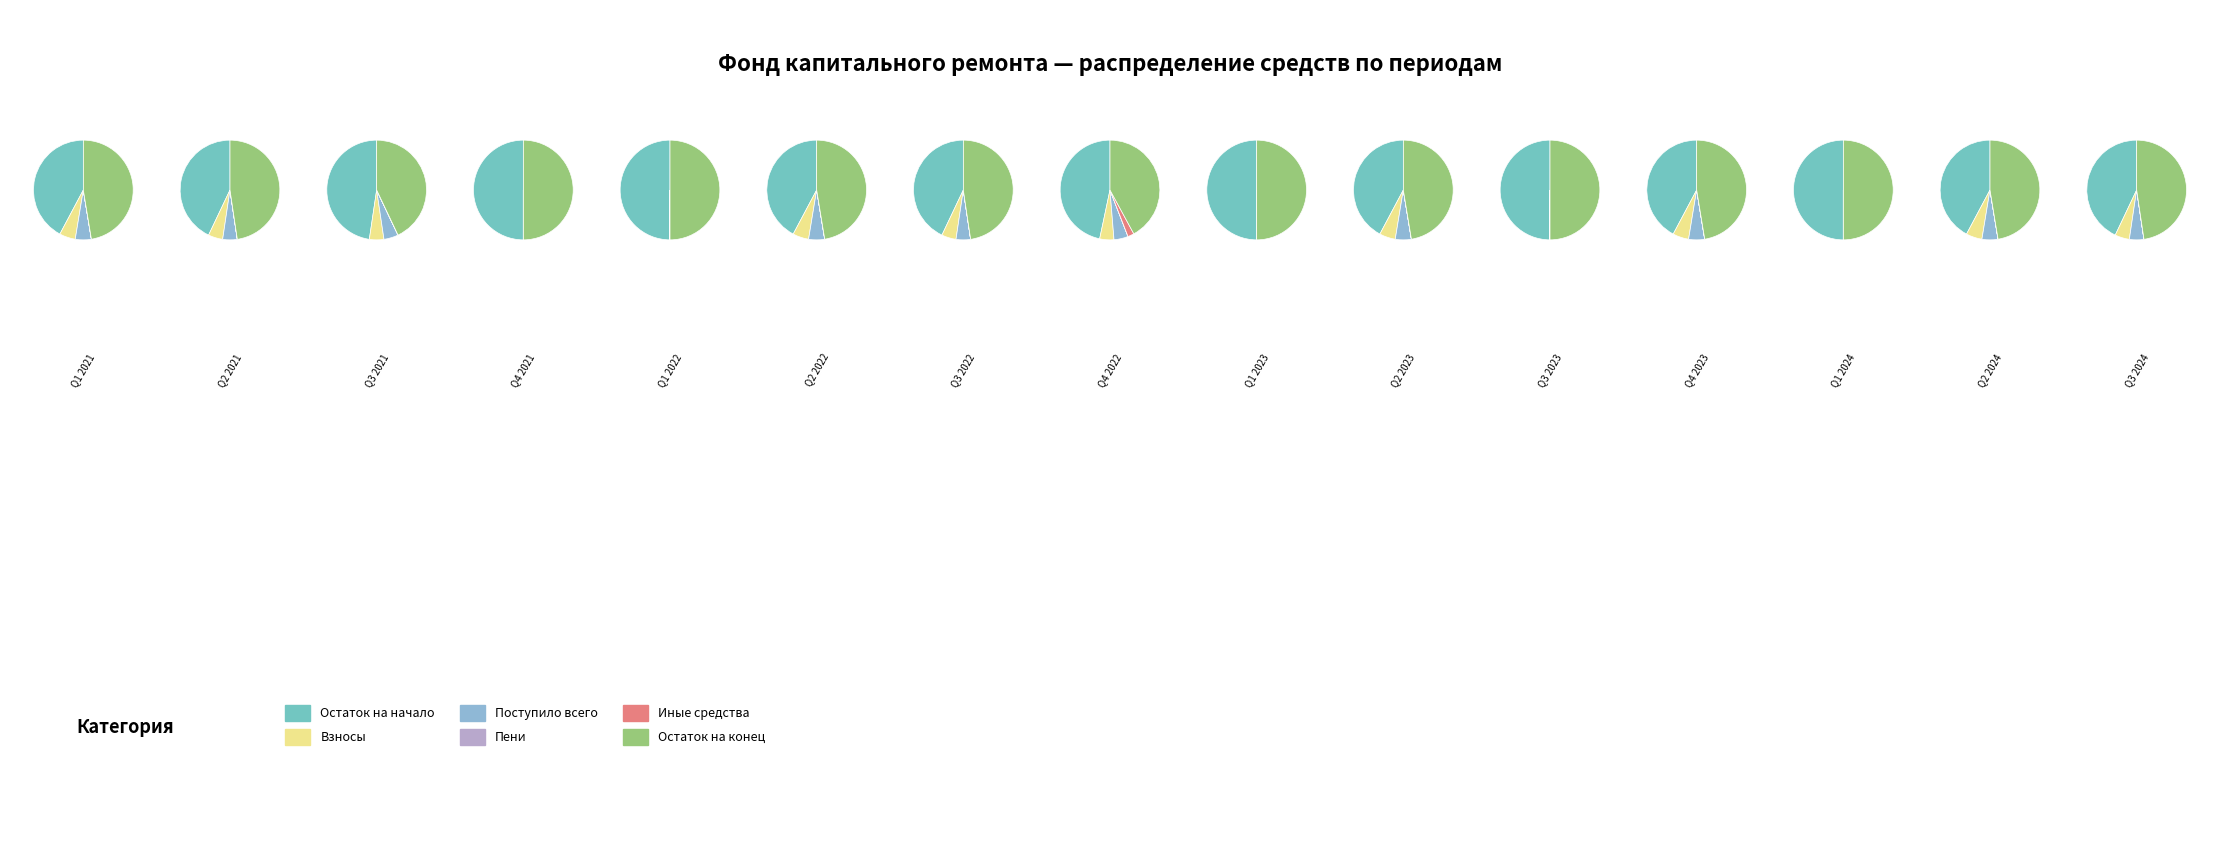

Is it true that 7 is 1% of the pie?

False